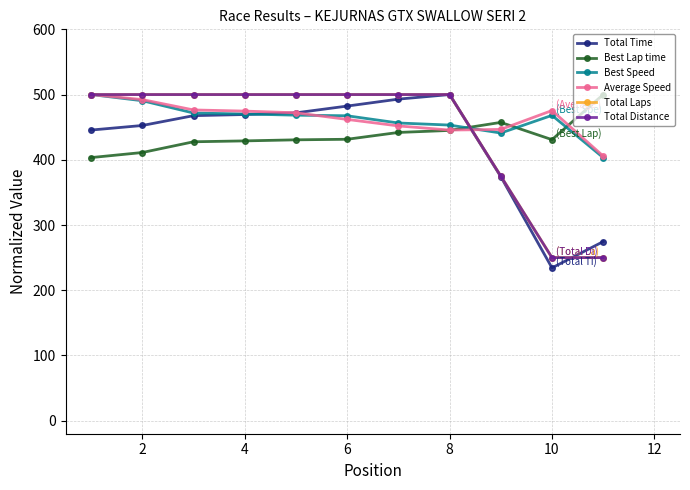

At how many categories does at least one series exceed 429?

11